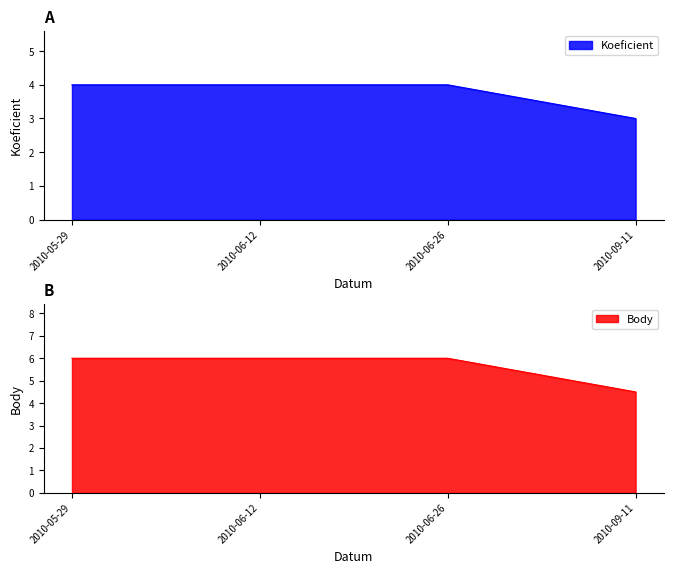

Rank the series by their average value, from highest to lowest.

Body, Koeficient